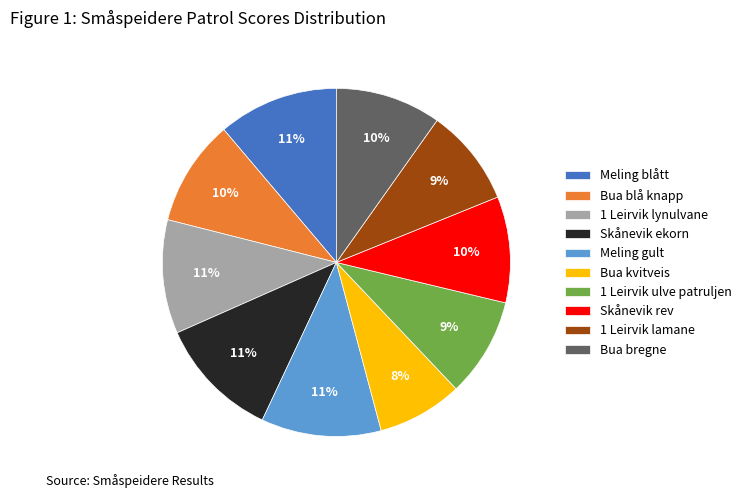

Does any single category account for the majority?

No